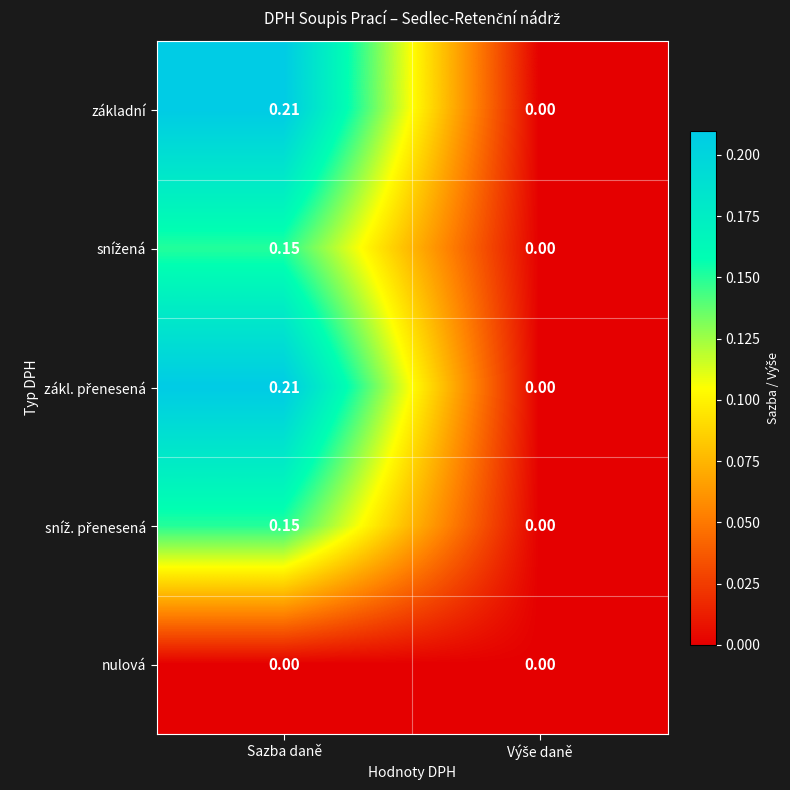

At which category is the sum across all series the highest?

Sazba daně